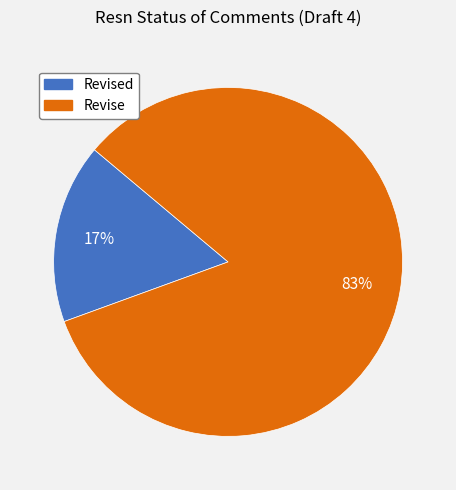

To the nearest percent, what is the average slice percentage?

50%